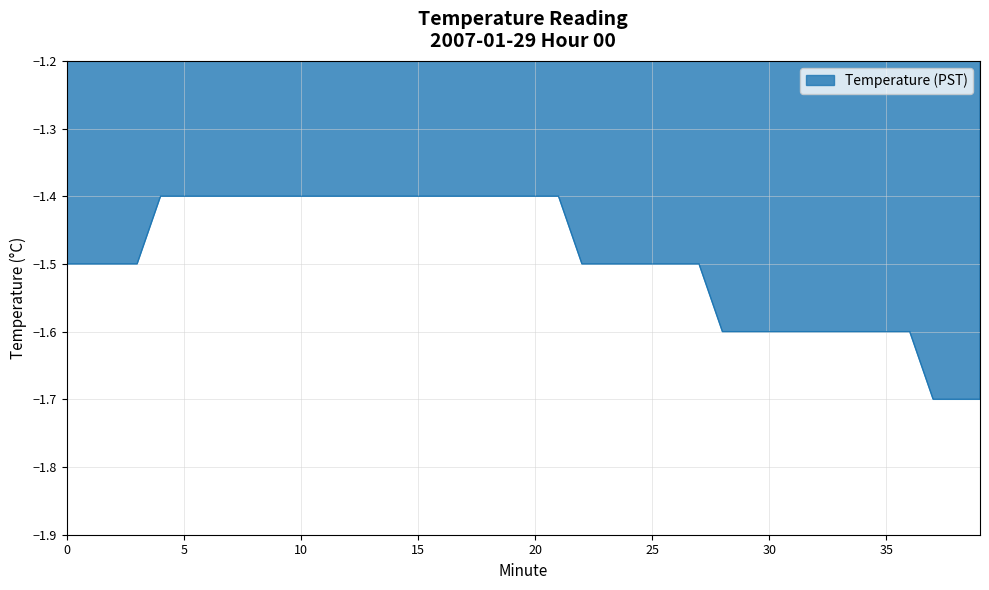

What is the difference between the maximum and minimum values?

0.3